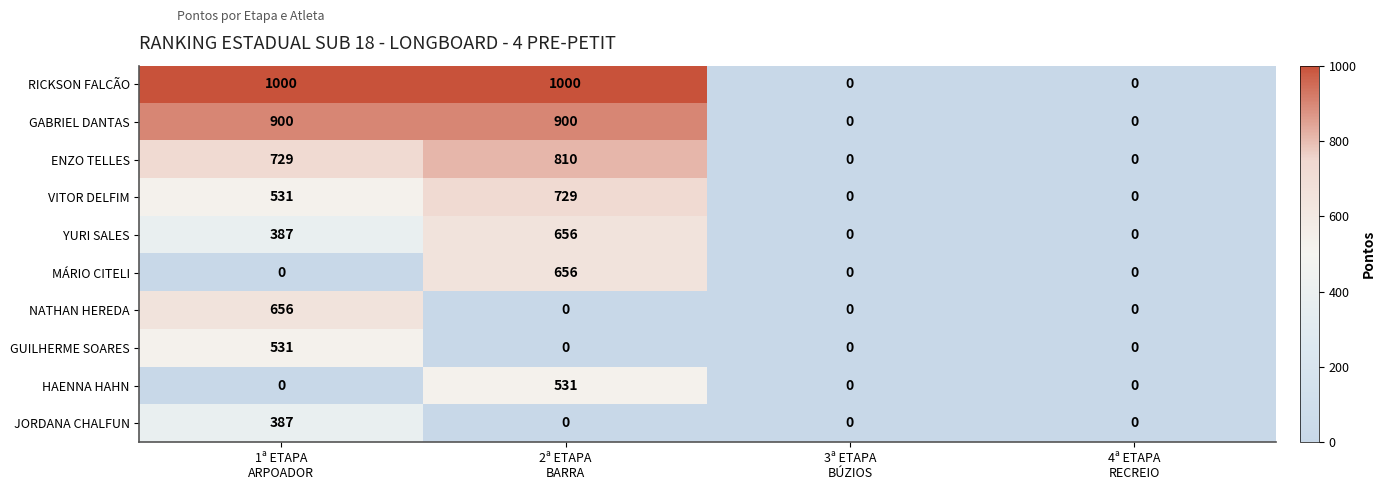

How many HAENNA HAHN values are between 0 and 531?

4